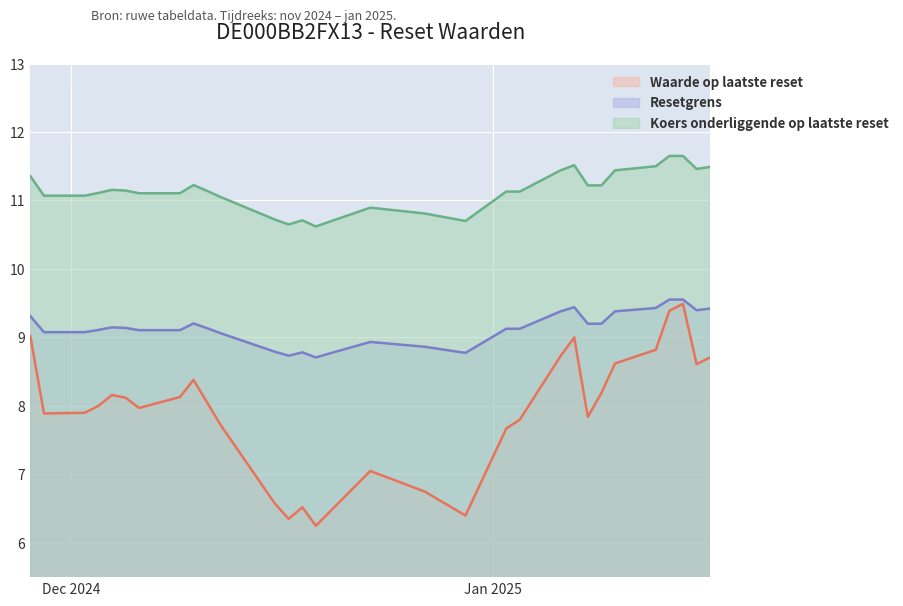

What is the minimum value for Koers onderliggende op laatste reset?

10.6